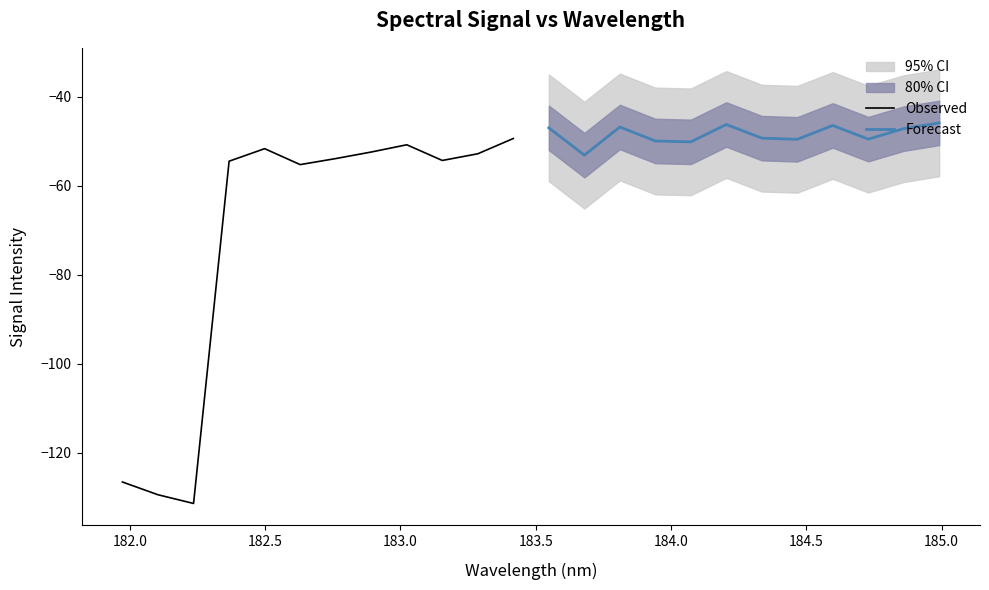

Rank the series at 185.0 from highest to lowest value.

Forecast, Observed